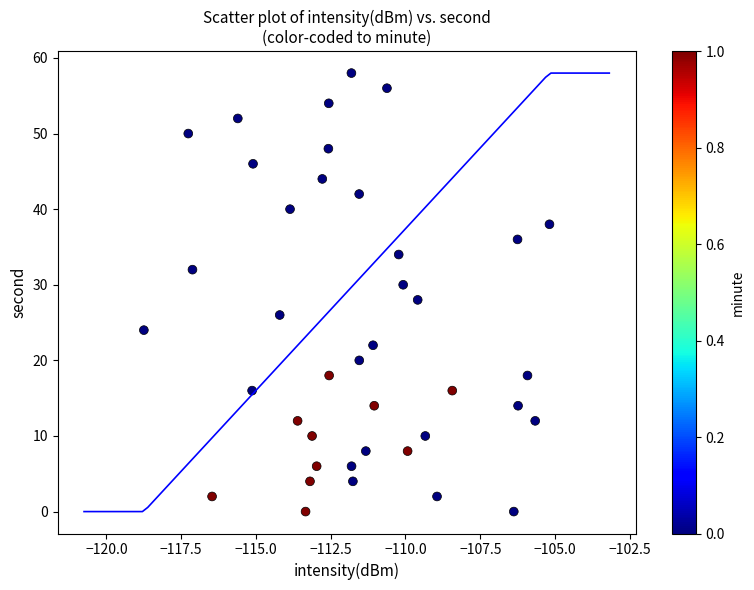

What is the range of Y values (max minus min)?

58